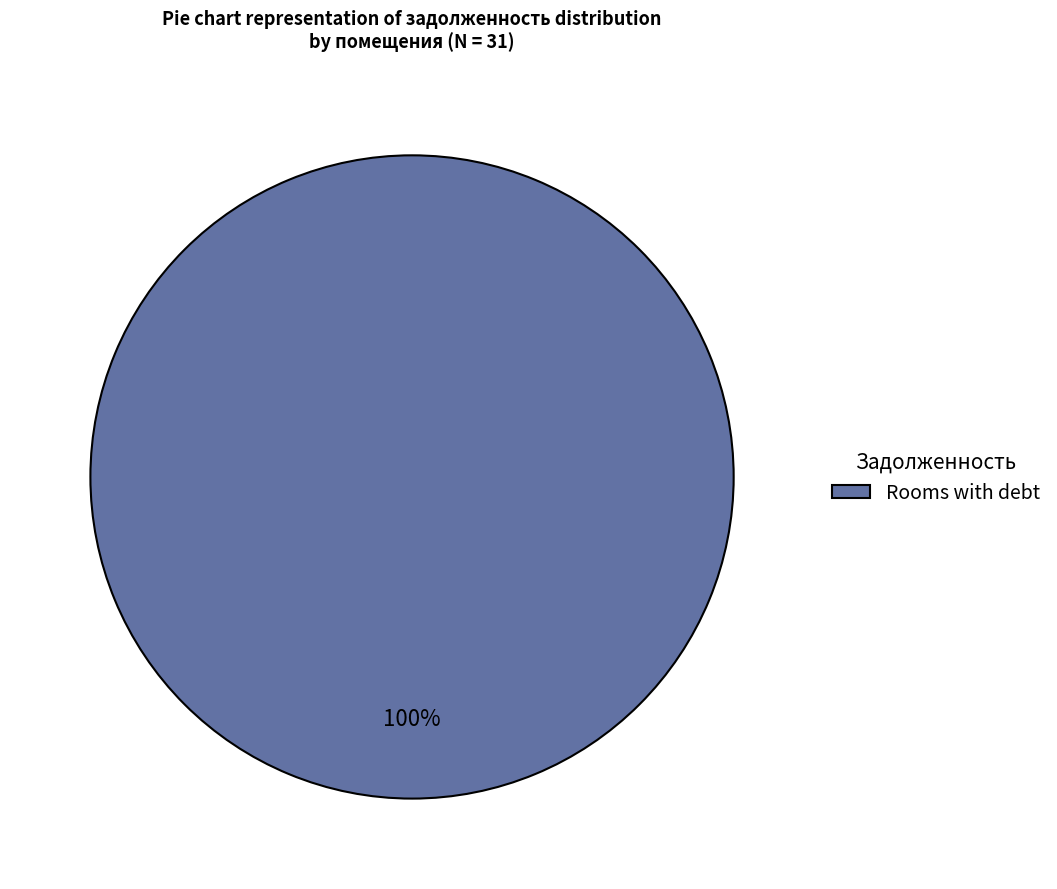

Does any single category account for the majority?

Yes